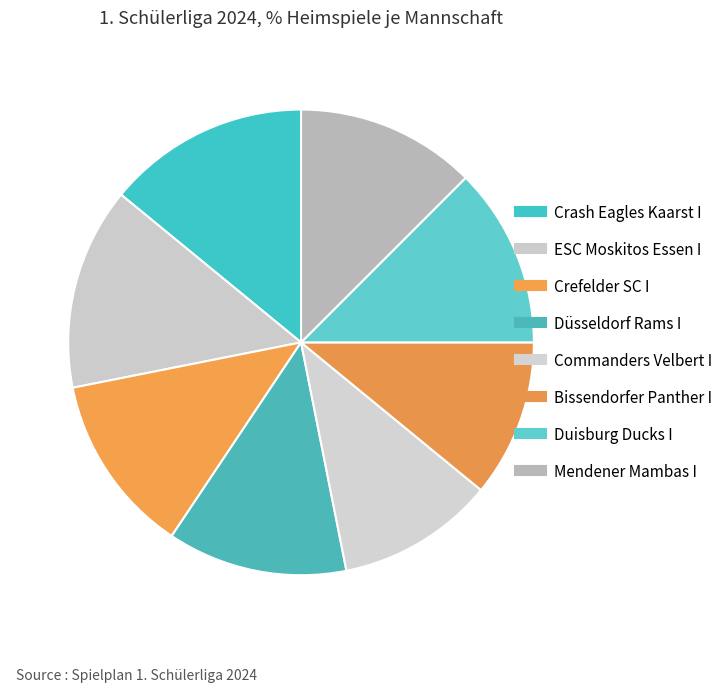

Which category has the biggest portion of the pie?

Crash Eagles Kaarst I